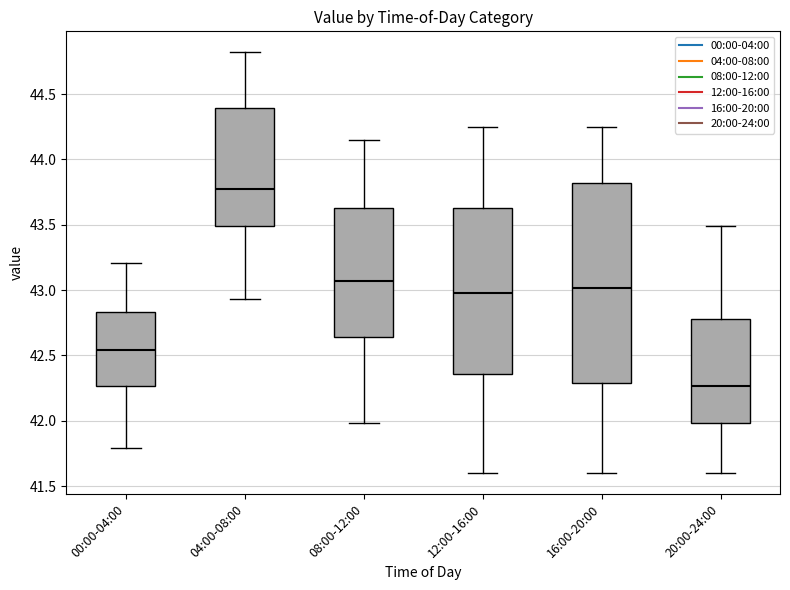

Where does the median line of the box for 12:00-16:00 sit on the y-axis? The values are not printed on the chart, so give them approximately, as read against the axis.

43.00